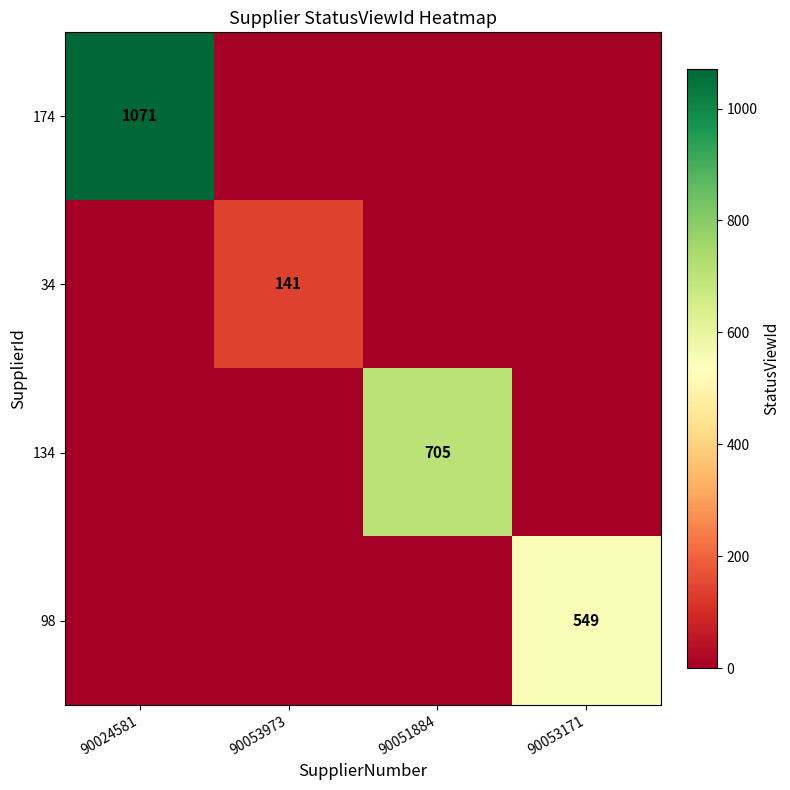

True or false: 98 has a value of 549 at 90053171.

True